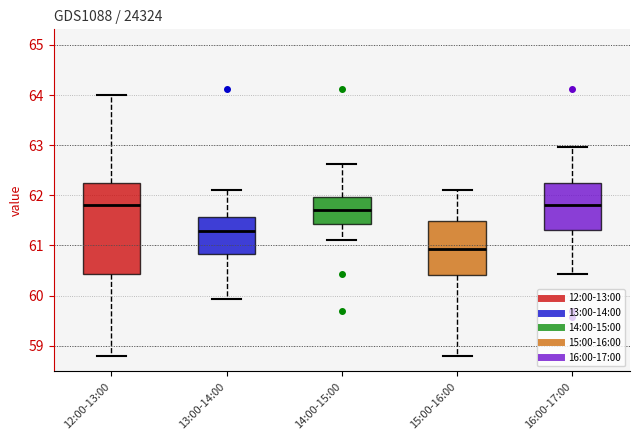

Reading left to right, transcribe this box plot: for each box, give where its median line is, the range the box spans, and where its two whiskers end, as read against the y-axis. The values are not printed on the chart, so give them approximately, as read against the axis.

12:00-13:00: median 61.8, box 60.4 to 62.3, whiskers 58.8 to 64.0
13:00-14:00: median 61.3, box 60.8 to 61.6, whiskers 59.9 to 62.1
14:00-15:00: median 61.7, box 61.4 to 62.0, whiskers 61.1 to 62.6
15:00-16:00: median 60.9, box 60.4 to 61.5, whiskers 58.8 to 62.1
16:00-17:00: median 61.8, box 61.3 to 62.3, whiskers 60.4 to 63.0